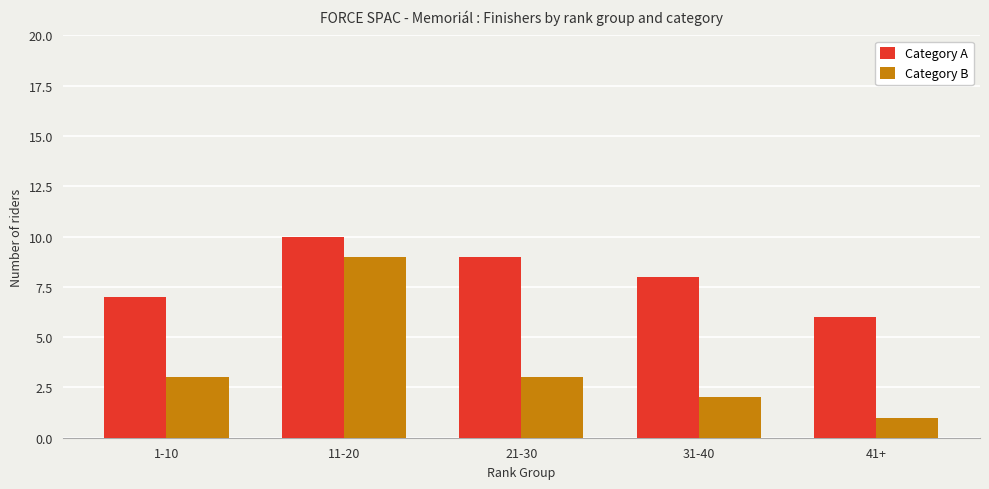

What is the sum of the Category B values at 21-30 and 41+?

4